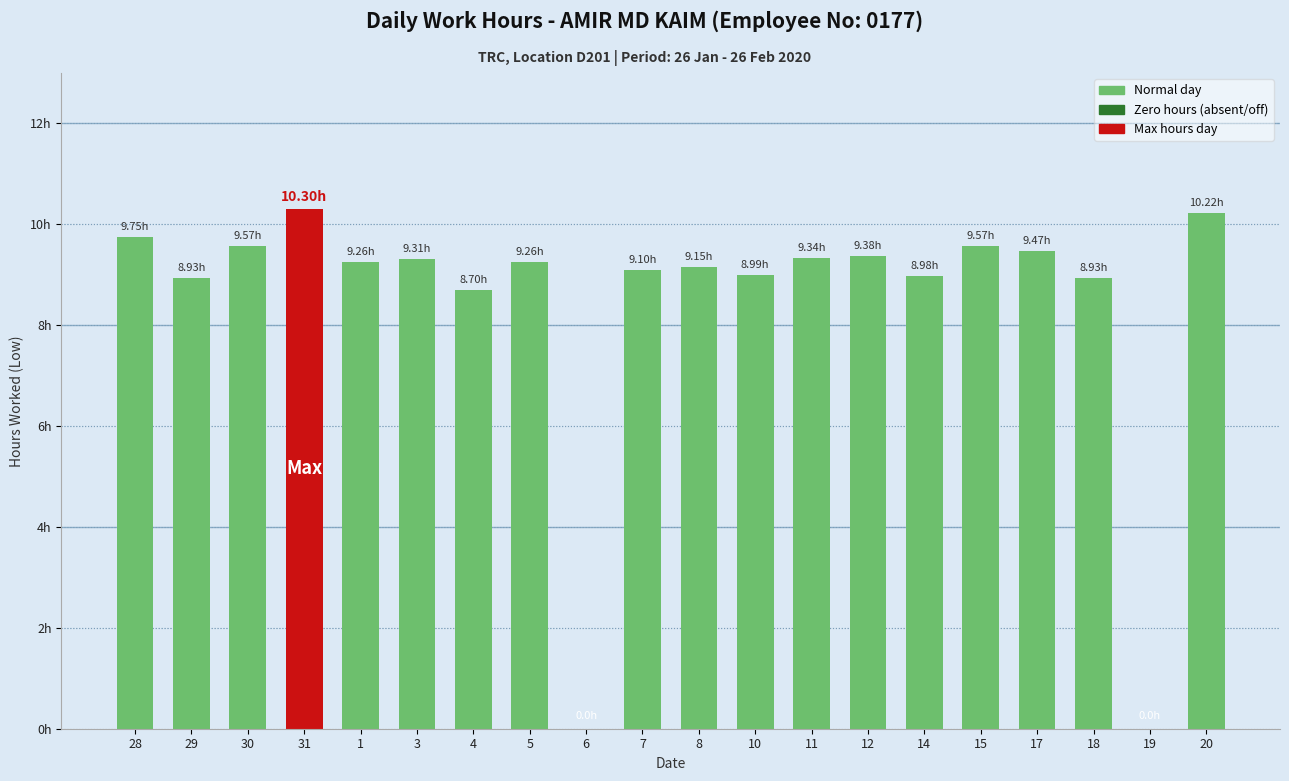

Reading right to left, list all the values displayed in this chart.

10.2	0.0	8.9	9.5	9.6	9.0	9.4	9.3	9.0	9.2	9.1	0.0	9.3	8.7	9.3	9.3	10.3	9.6	8.9	9.8